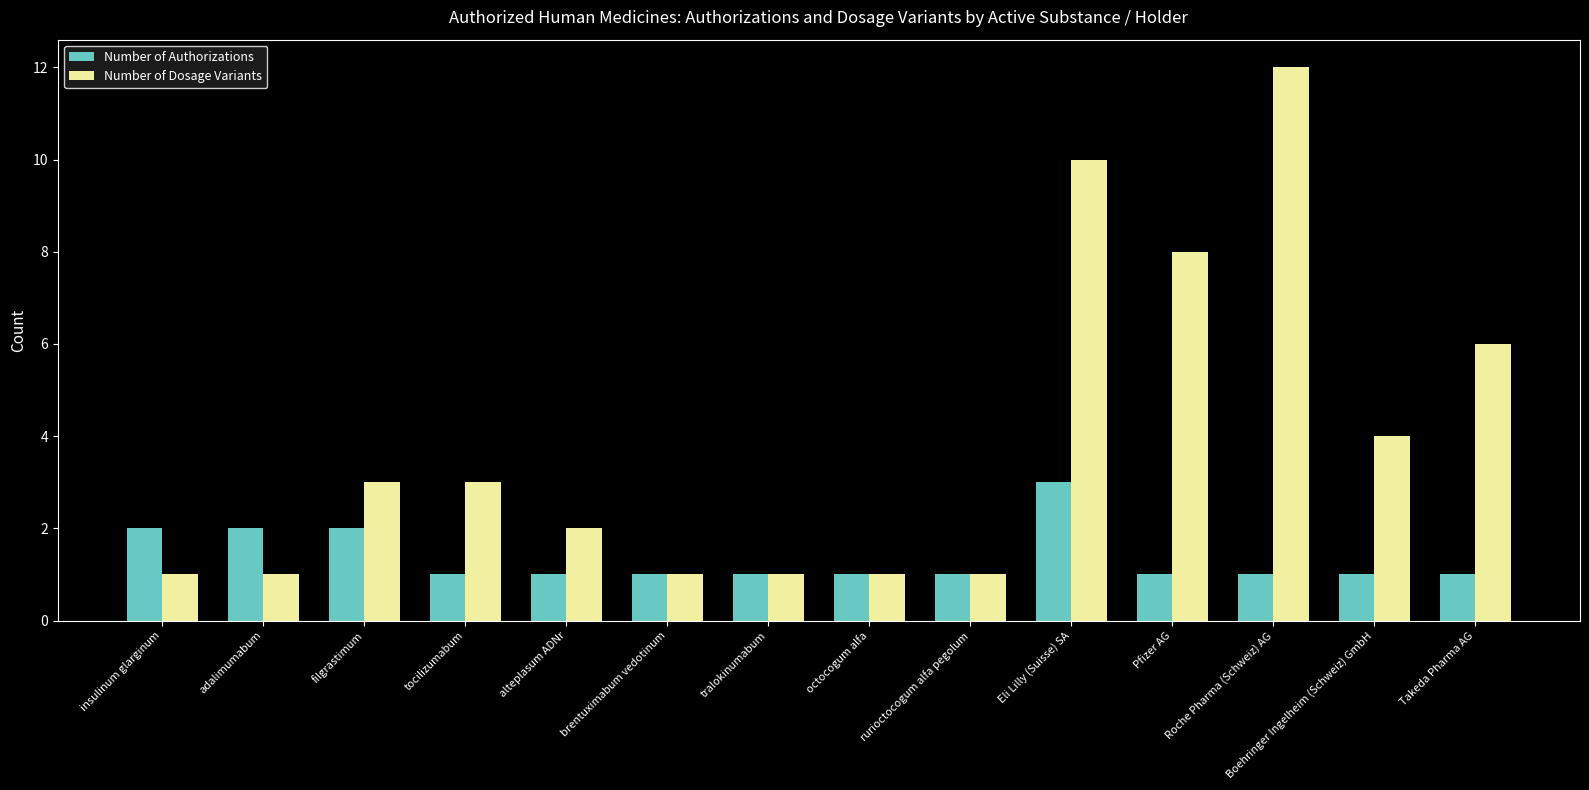

What is the average value of the Number of Authorizations series?

1